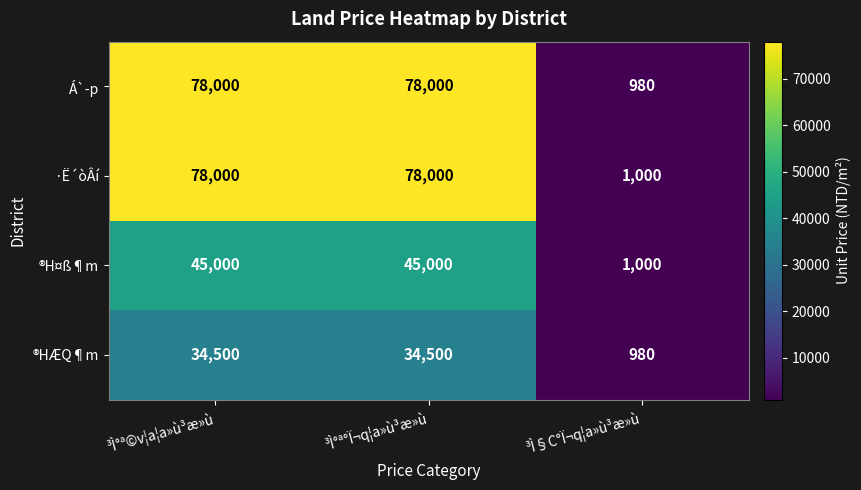

What is the difference between the ·Ë´òÂí values at ³Ì°ª©v¦a¦a»ù³æ»ù and ³Ì§C°Ï¬q¦a»ù³æ»ù?

77000